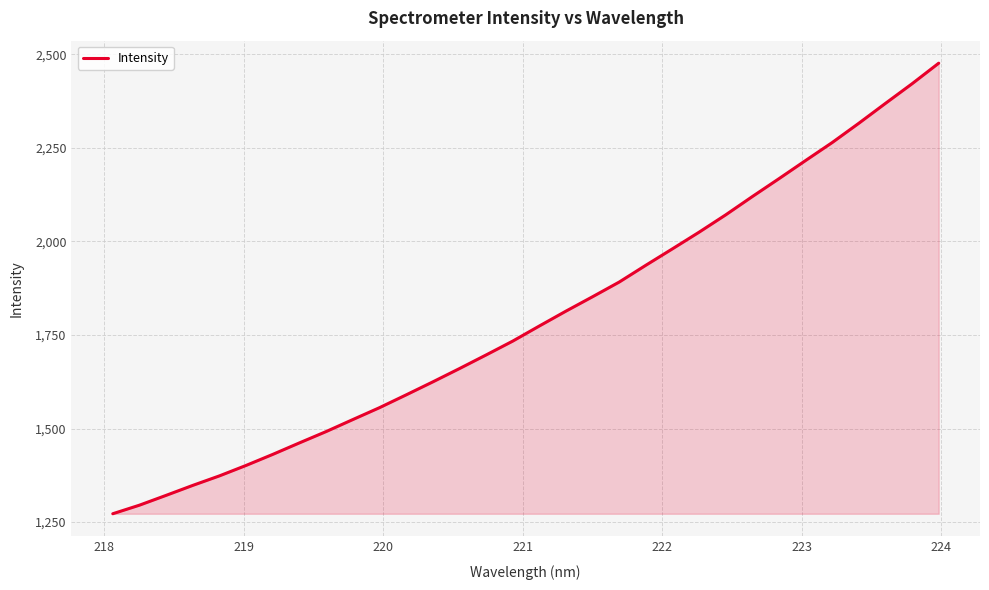

Reading right to left, transcribe all the data shown in this chart.

2476.5	2421.6	2369.1	2316.0	2264.5	2216.4	2167.9	2120.1	2071.2	2024.9	1980.4	1936.5	1891.5	1852.3	1813.8	1774.0	1733.6	1696.6	1660.1	1624.6	1589.9	1555.7	1523.9	1491.9	1461.6	1430.9	1401.4	1373.4	1348.0	1321.4	1295.1	1272.2